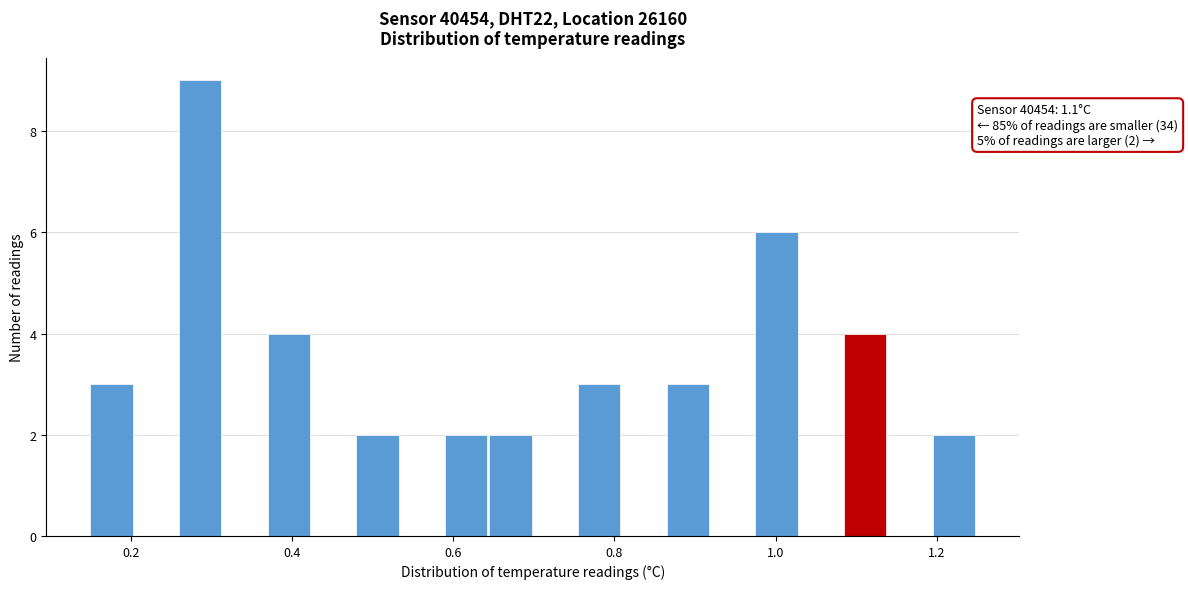

Around what value on the x-axis is the tallest bar? Give the approximate position of its centre, as read against the axis.

0.28